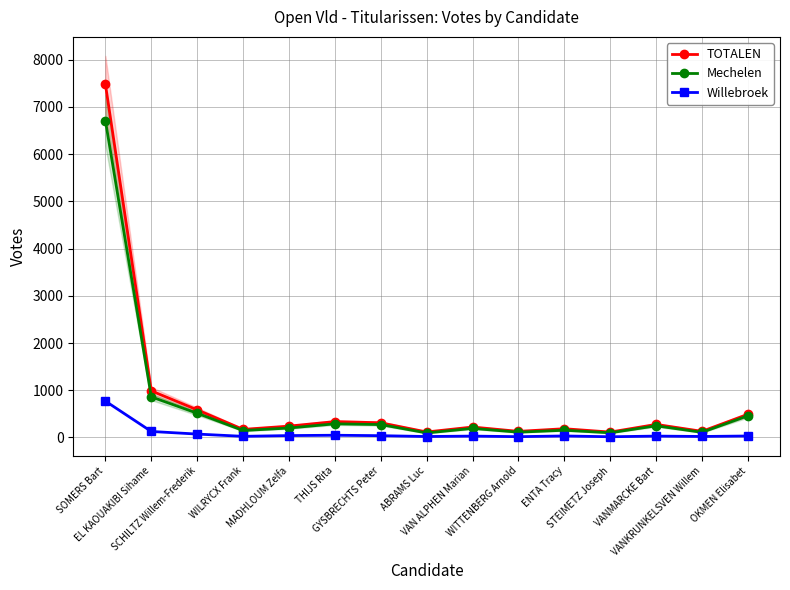

True or false: Mechelen and Willebroek cross at least once.

False